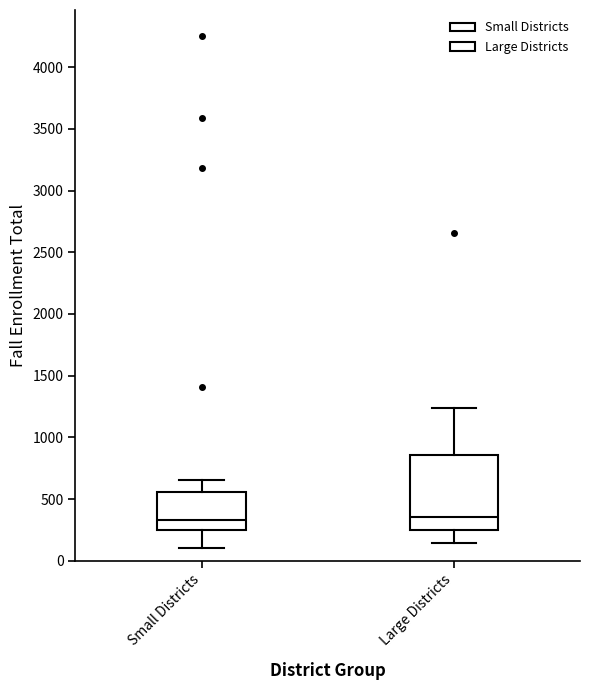

Where is the lower edge of the box for Large Districts on the y-axis? The values are not printed on the chart, so give them approximately, as read against the axis.

250